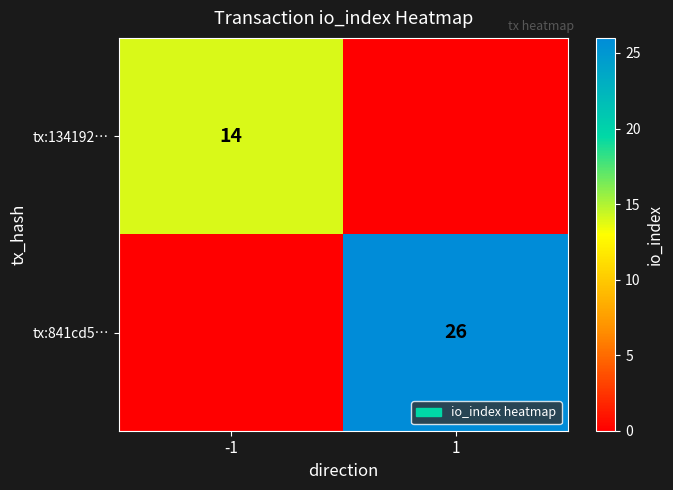

At which category does the chart reach its peak across all series?

1